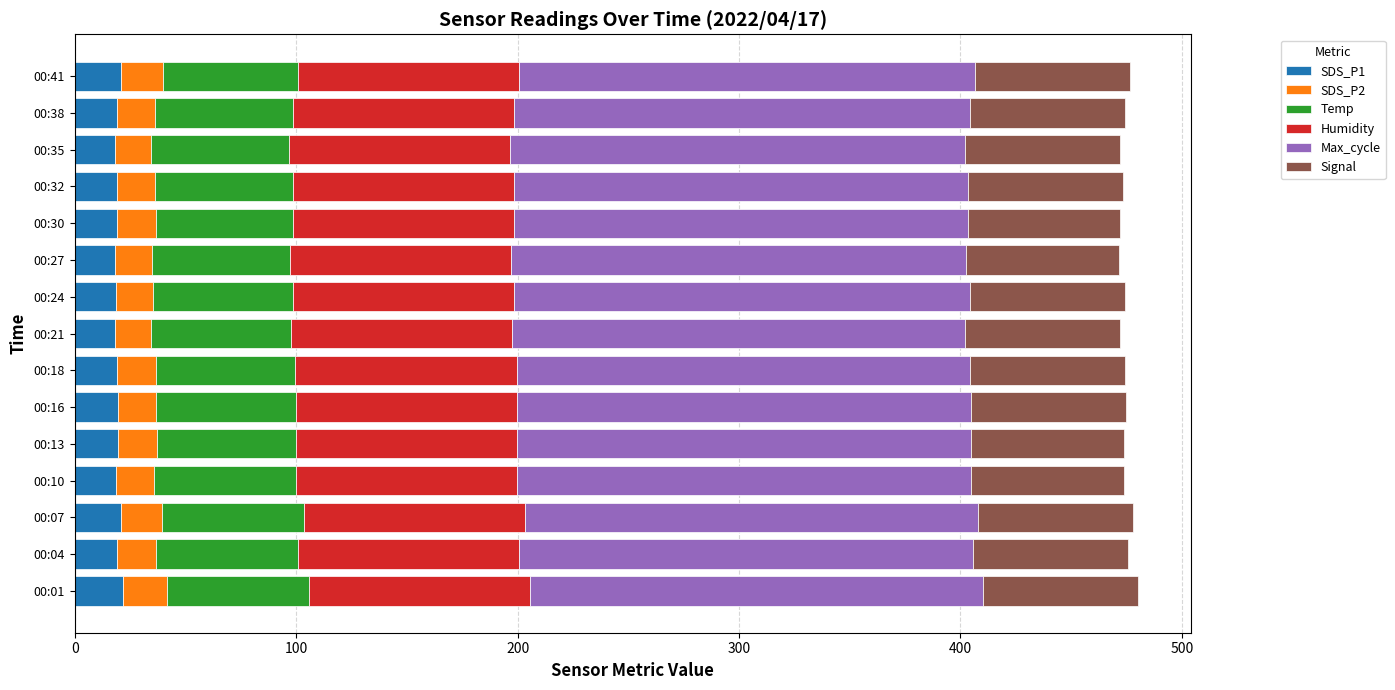

What is the total value across all series at 00:01?

480.1